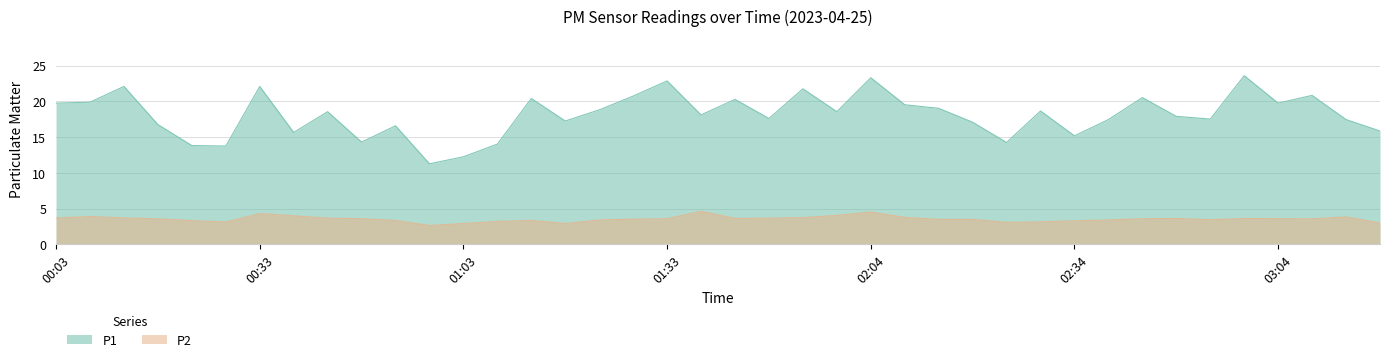

Reading left to right, list all the values displayed in this chart.

P1: 19.8	19.9	22.1	16.8	13.8	13.8	22.1	15.7	18.6	14.3	16.6	11.3	12.2	14.0	20.4	17.2	18.8	20.7	22.9	18.1	20.3	17.6	21.8	18.6	23.3	19.5	19.0	17.1	14.2	18.6	15.2	17.4	20.5	17.9	17.5	23.6	19.8	20.8	17.4	15.8
P2: 3.7	3.9	3.7	3.6	3.3	3.1	4.3	4.0	3.7	3.6	3.4	2.6	2.9	3.2	3.4	2.9	3.4	3.5	3.6	4.6	3.6	3.7	3.8	4.0	4.5	3.8	3.5	3.5	3.1	3.1	3.3	3.4	3.6	3.6	3.5	3.6	3.6	3.6	3.9	3.0